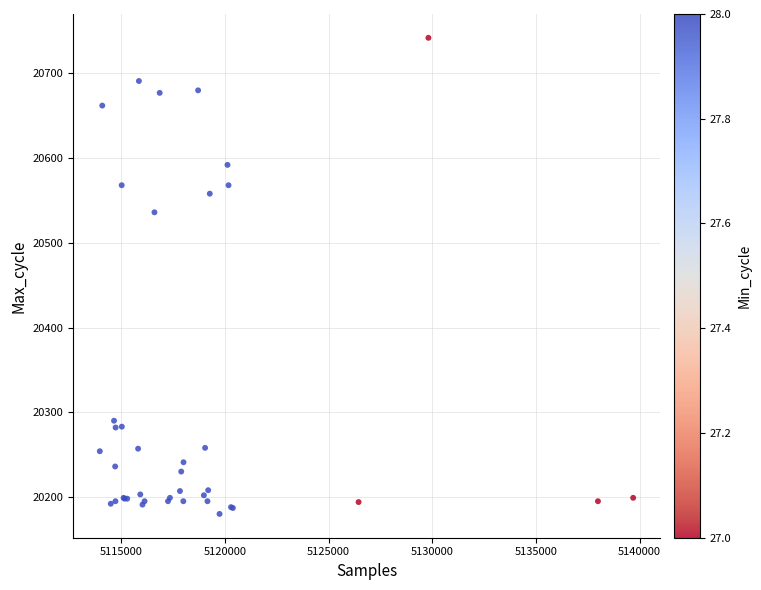

What Y value in the scatter plot is closest to 20461?

20536